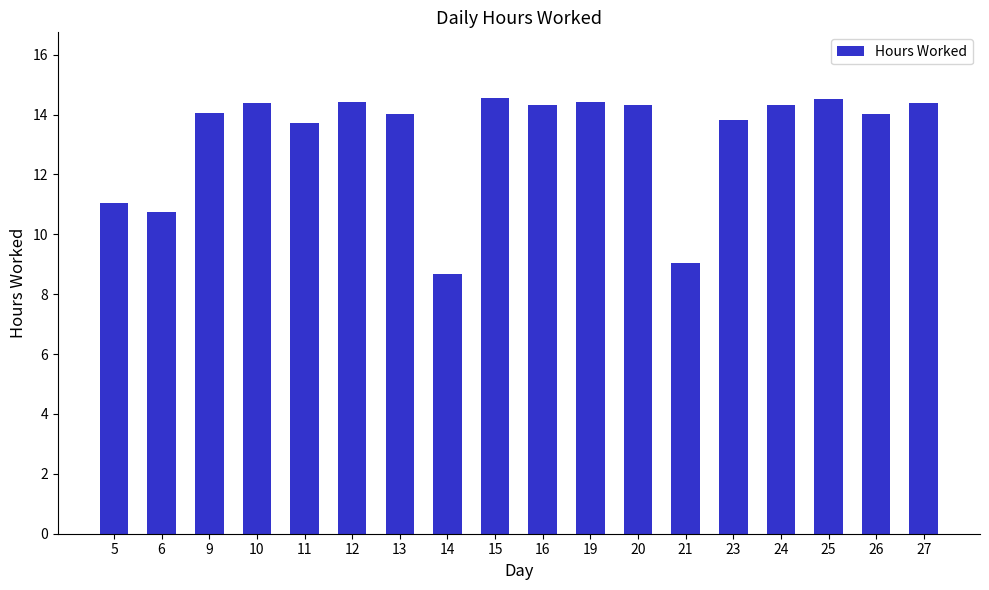

What is the change in value from 6 to 14?

-2.1